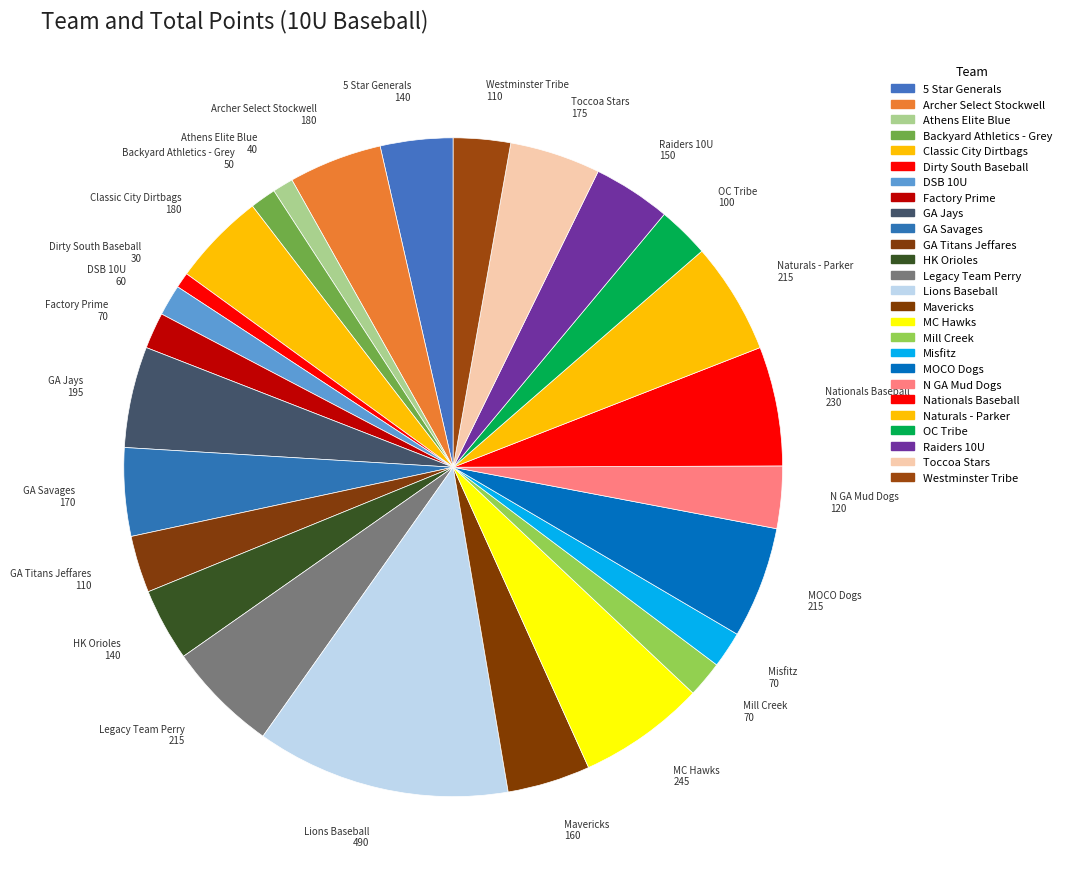

How many segments does this pie chart have?

26